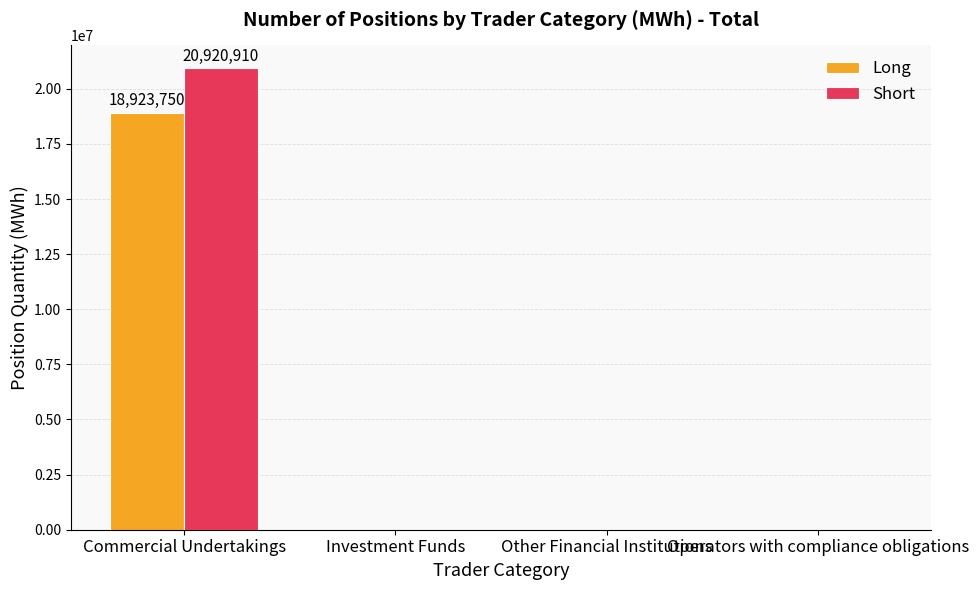

How many groups of bars are there?

4